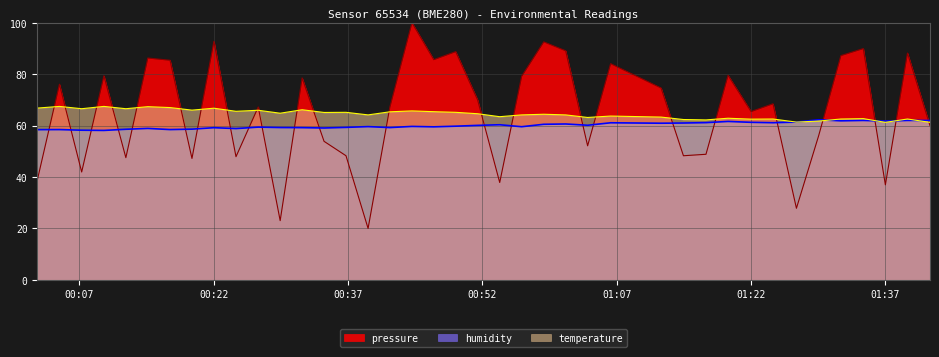

What is the minimum value shown in the chart?

20.0